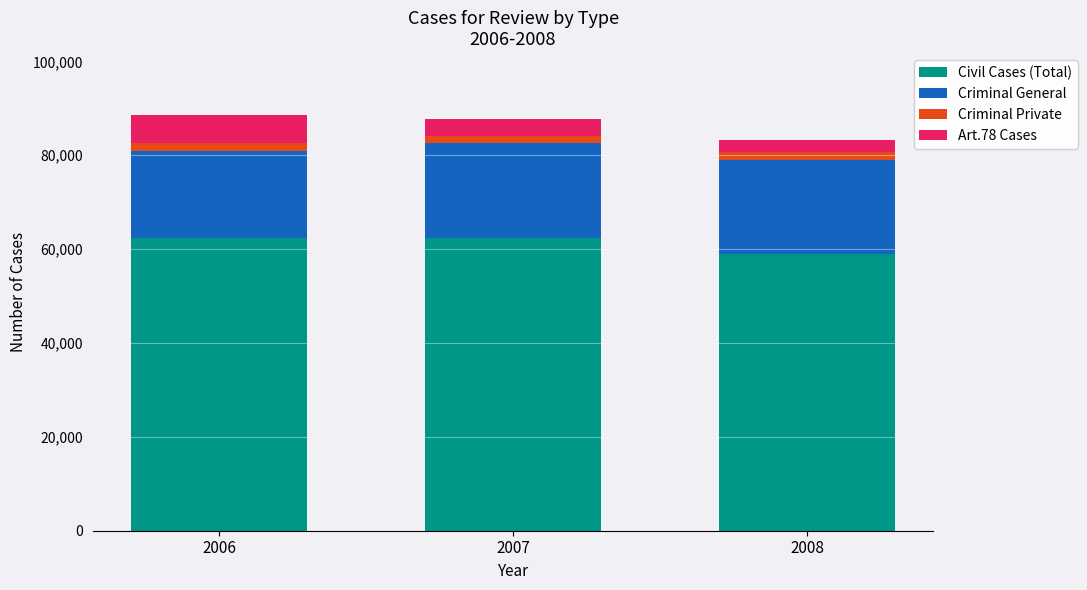

The value of Civil Cases (Total) at 2008 is 59027. True or false?

True